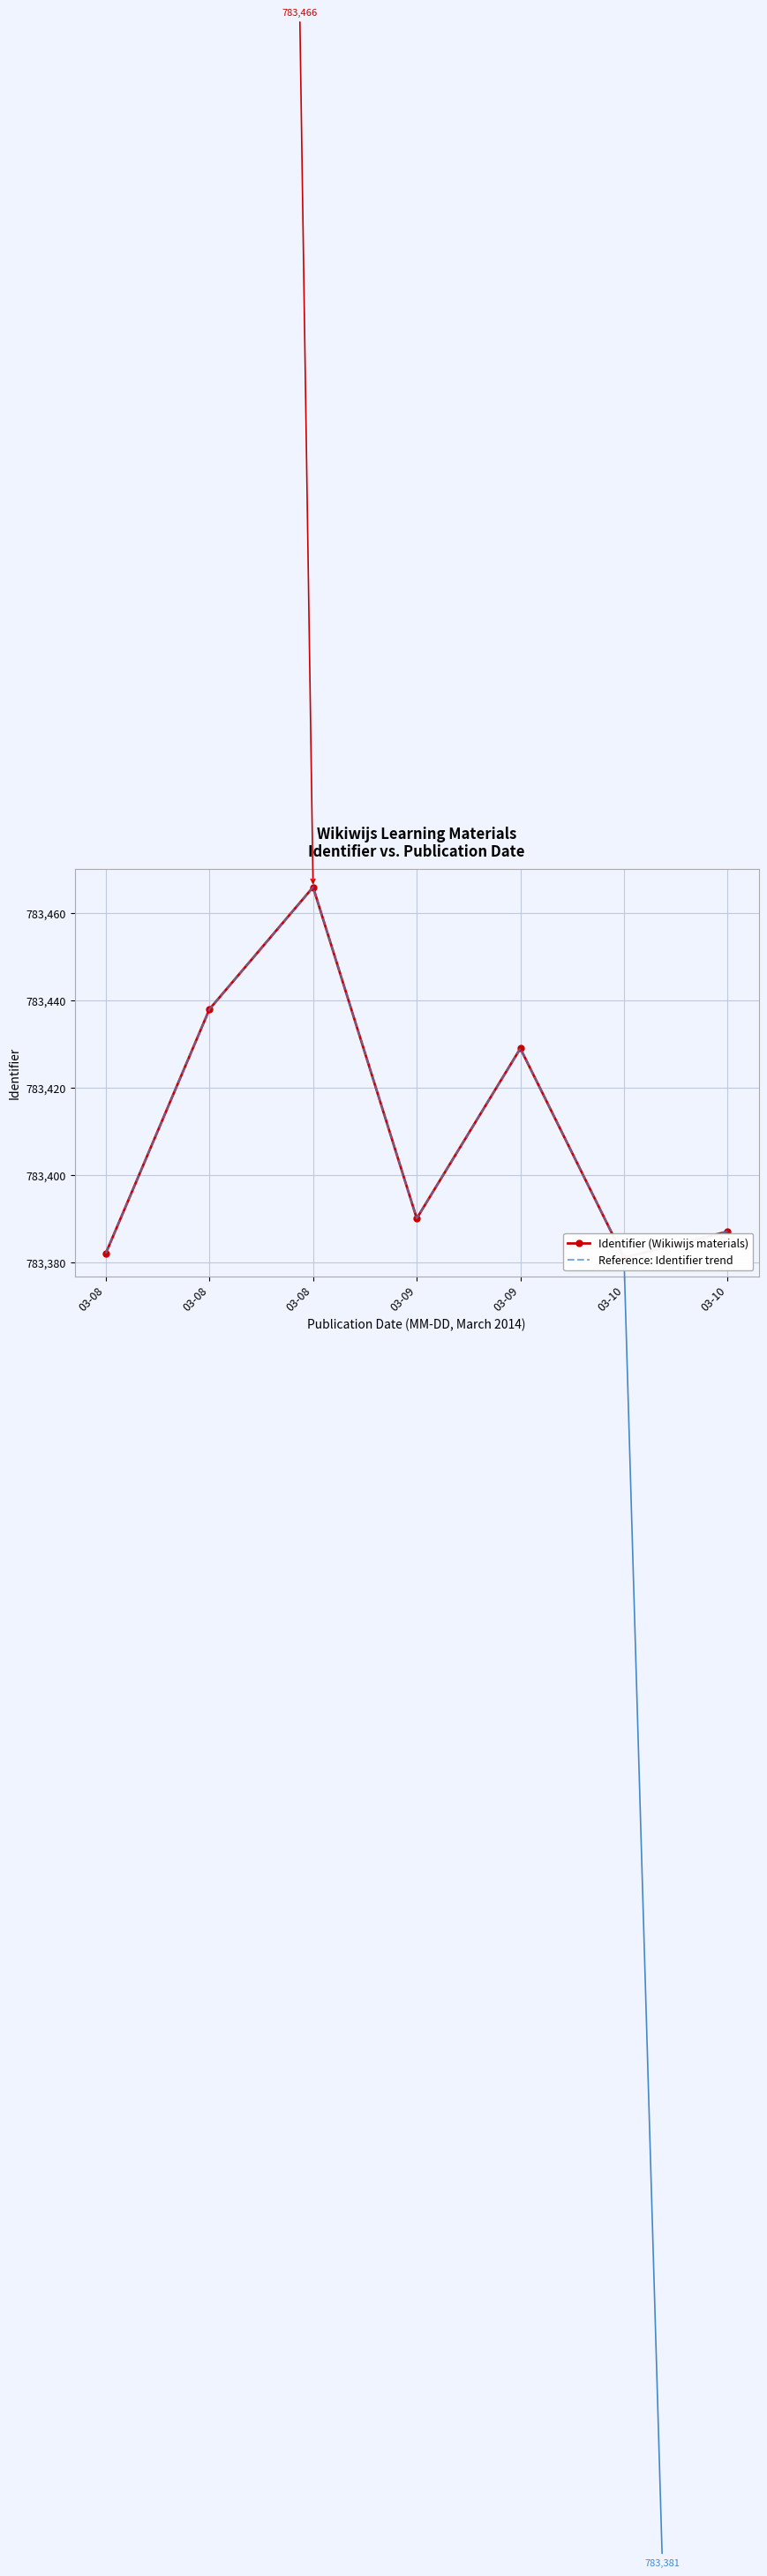

Which has a higher value, 03-09 or 03-08?

03-09